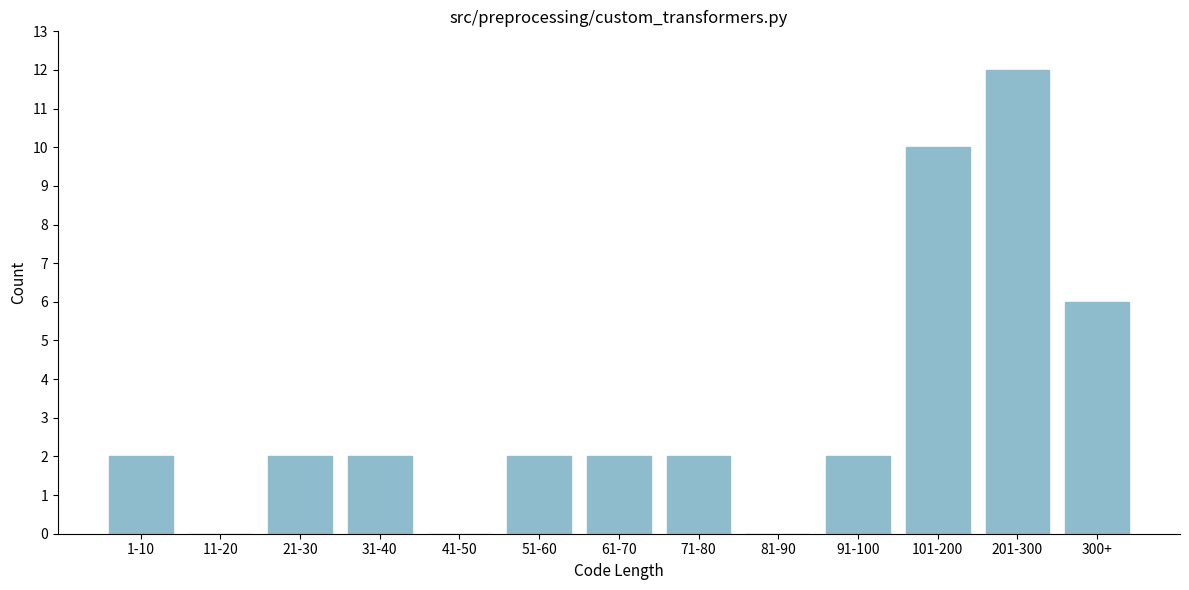

Reading right to left, list all the values displayed in this chart.

300+=6	201-300=12	101-200=10	91-100=2	81-90=0	71-80=2	61-70=2	51-60=2	41-50=0	31-40=2	21-30=2	11-20=0	1-10=2